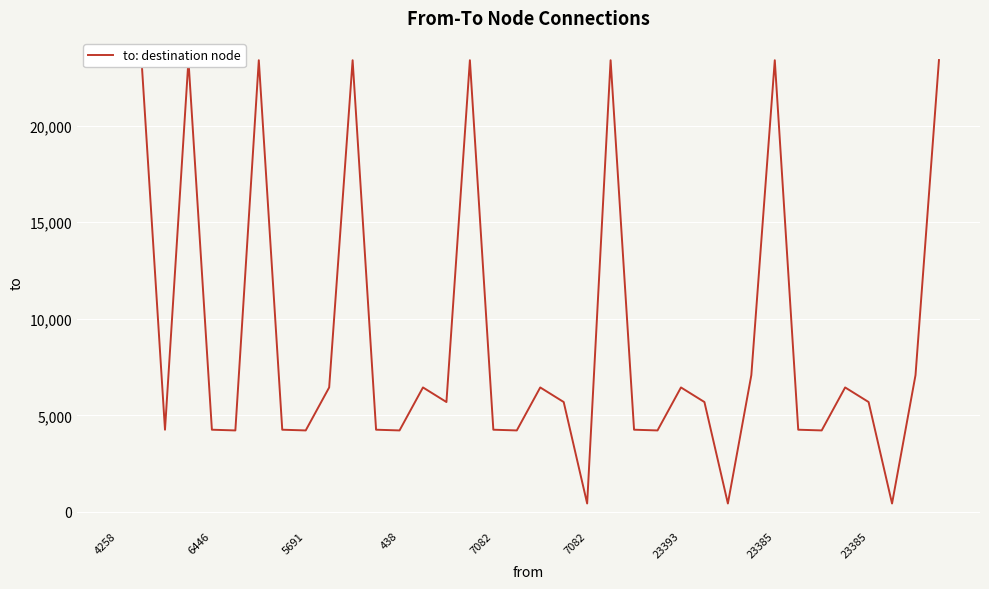

Count the number of categories in the chart.

36